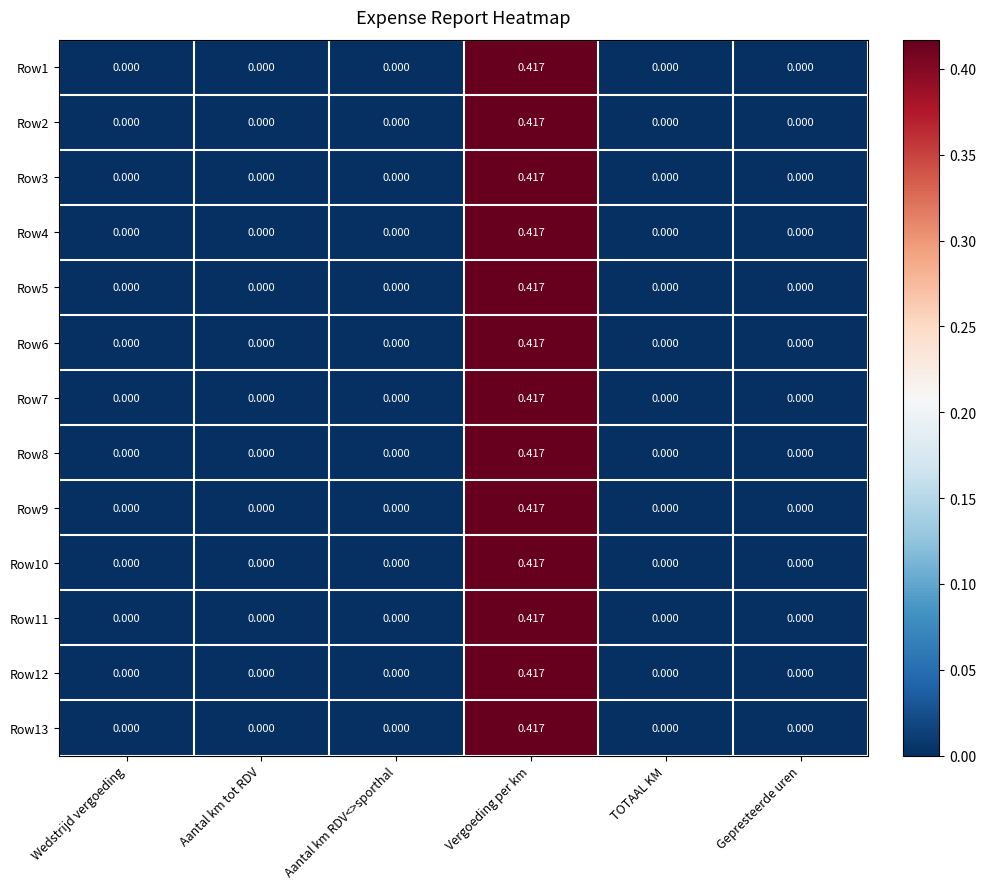

Which category has the highest value in the Row12 series?

Vergoeding per km